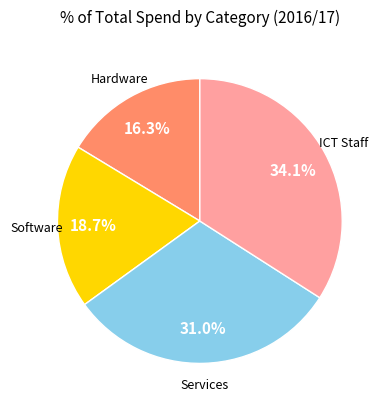

Does any single category account for the majority?

No